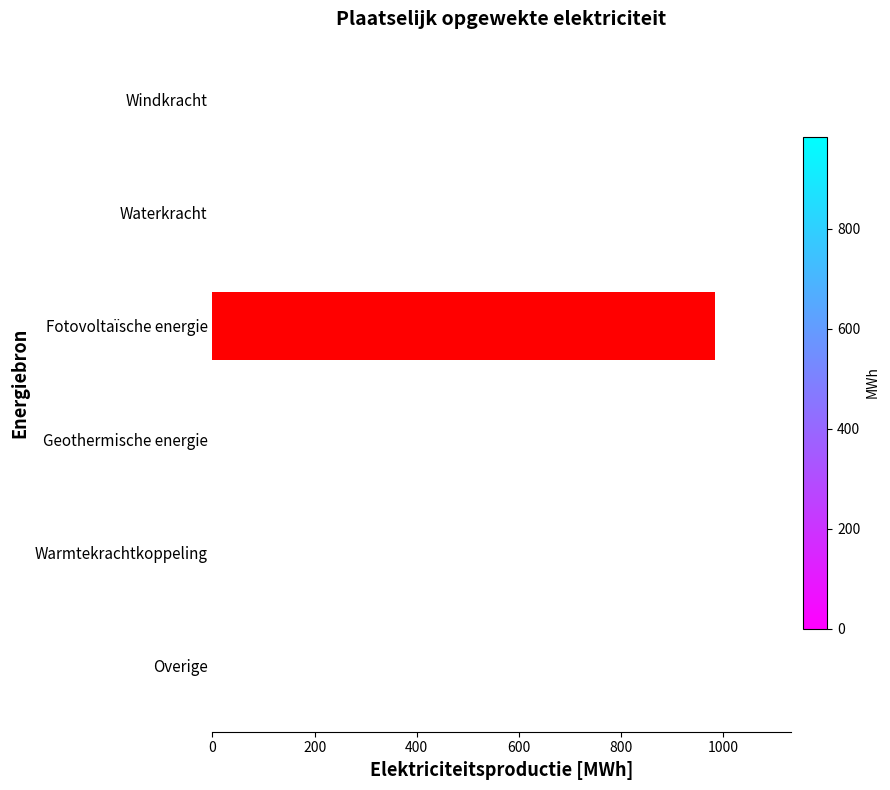

Is it true that the value at Warmtekrachtkoppeling is 332.5?

False